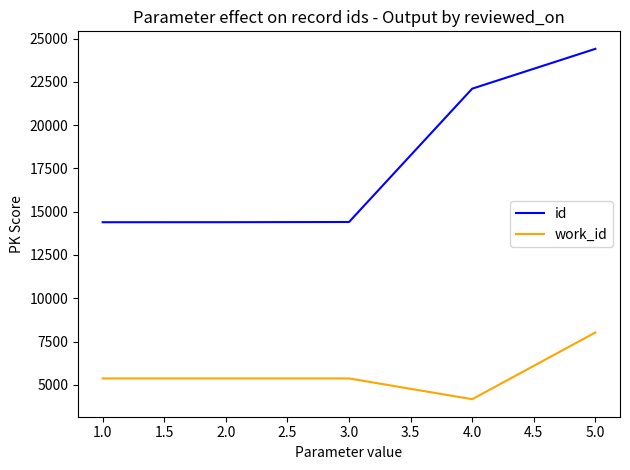

Rank the series by their maximum value, from lowest to highest.

work_id, id